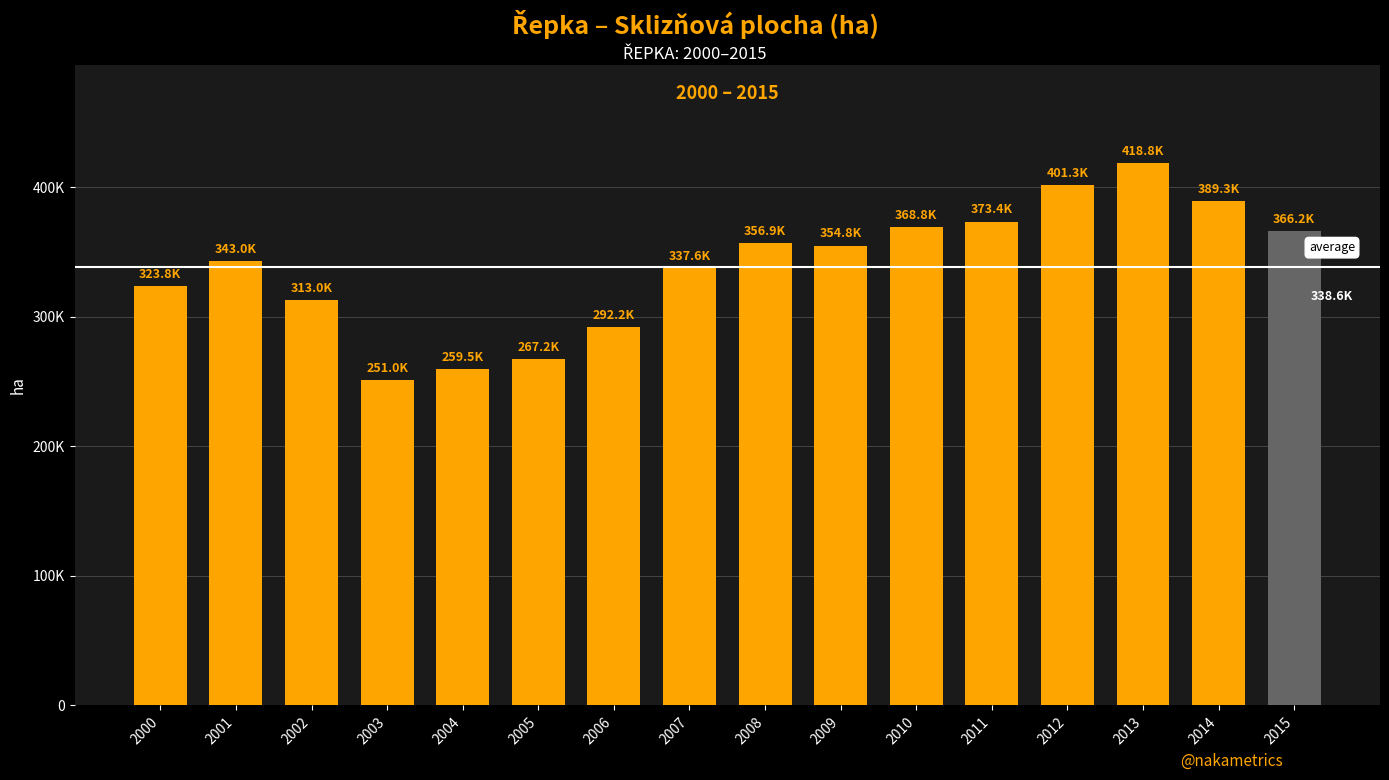

What is the value of the 12th bar from the left?

373386.0